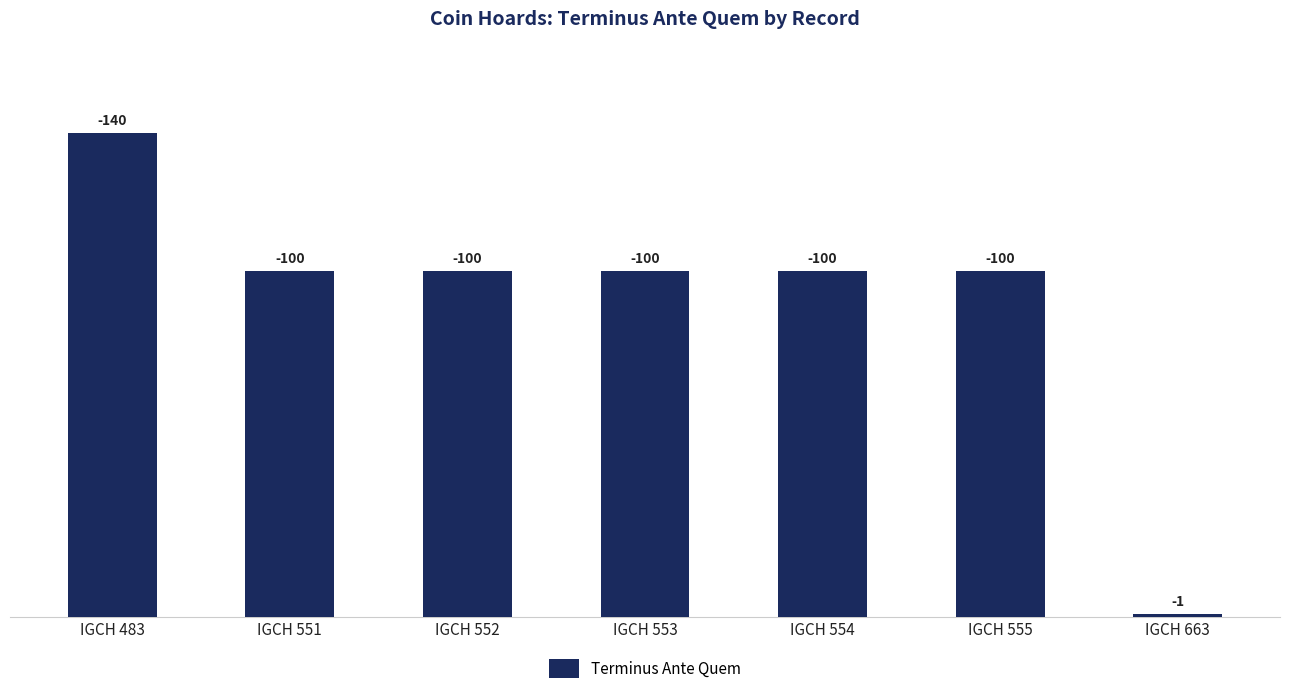

List the labels in order of value, smallest first.

IGCH 663, IGCH 551, IGCH 552, IGCH 553, IGCH 554, IGCH 555, IGCH 483